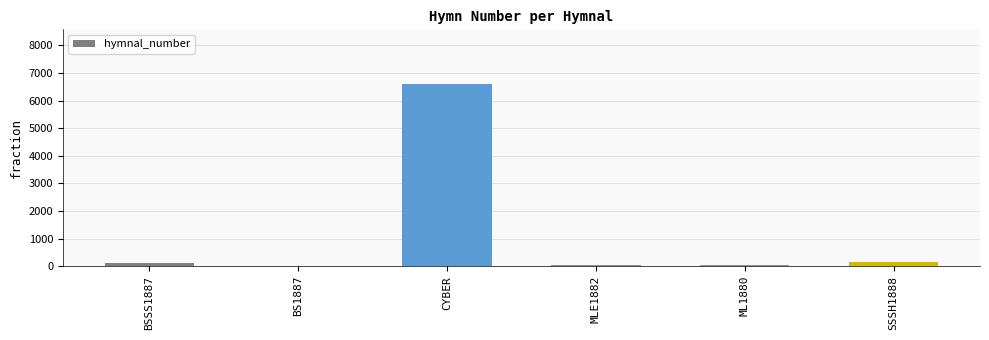

What is the sum of all values?

7012